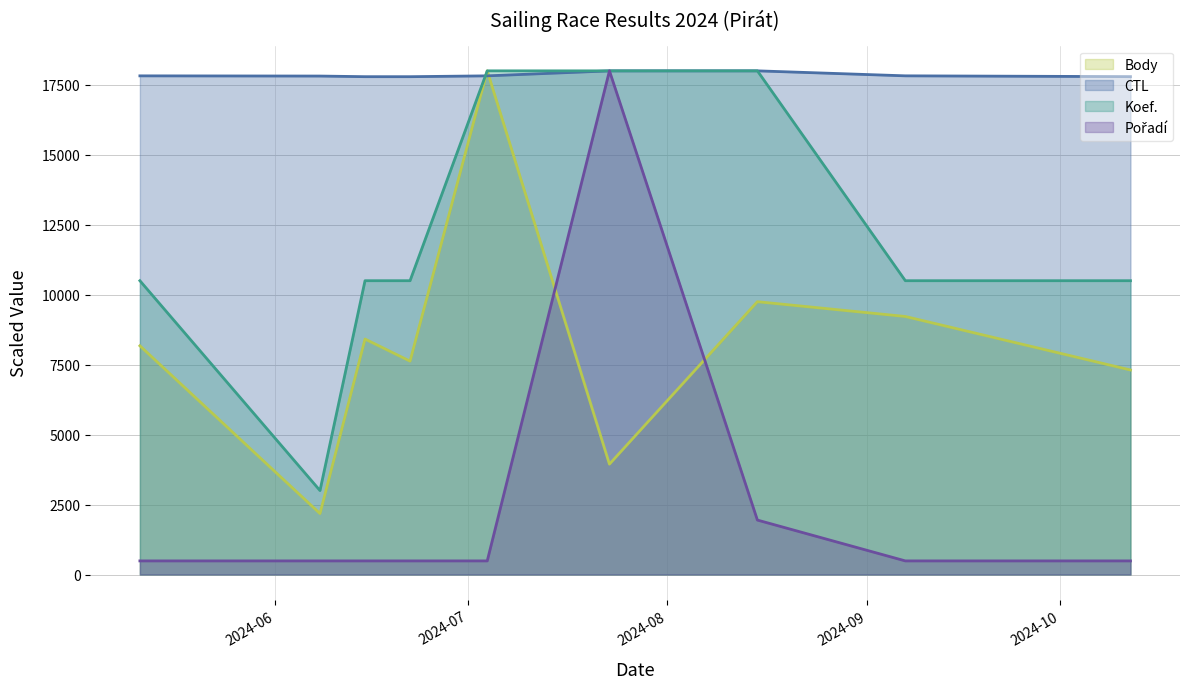

How many categories are shown in the chart?

9